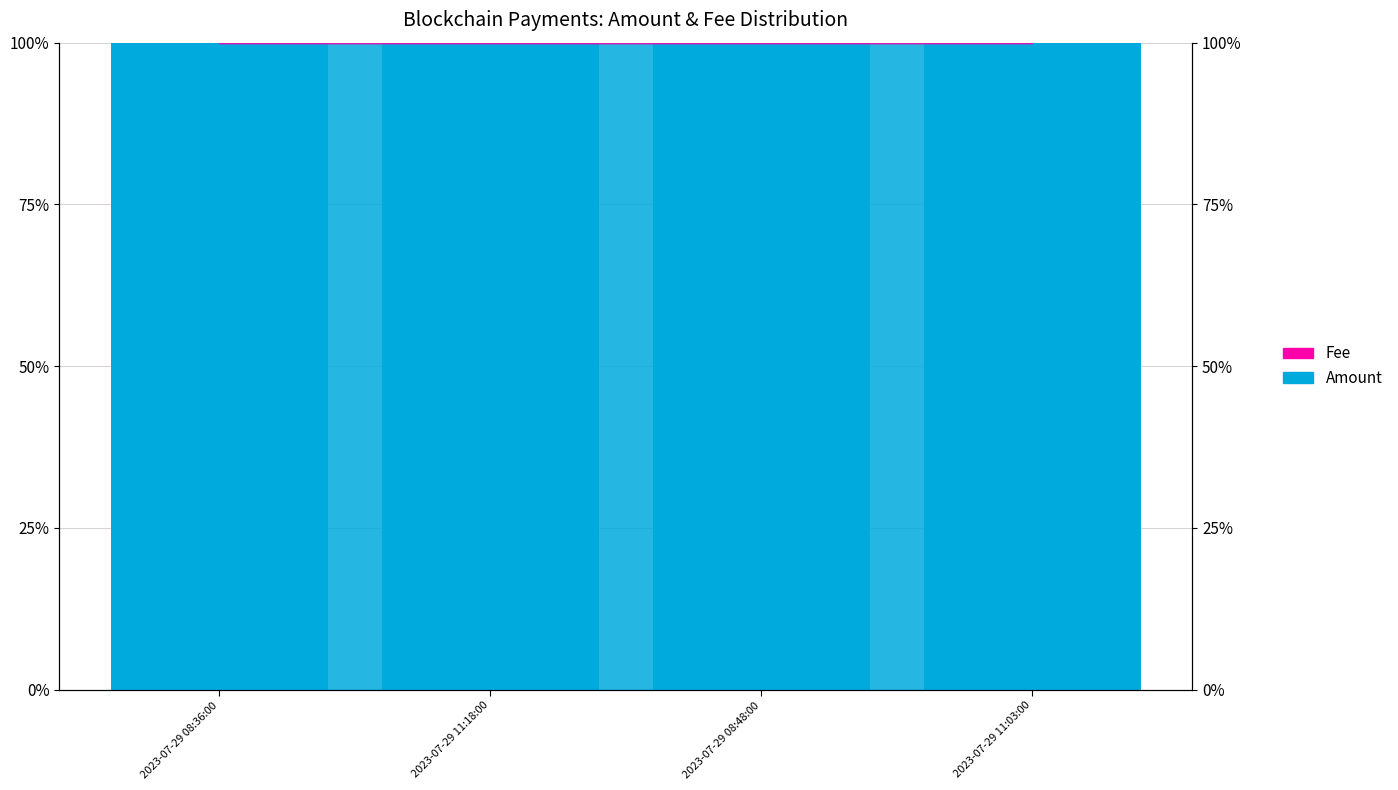

Reading left to right, extract all data points from this chart.

Amount: 99.9	100.0	100.0	100.0
Fee: 0.1	0.0	0.0	0.0